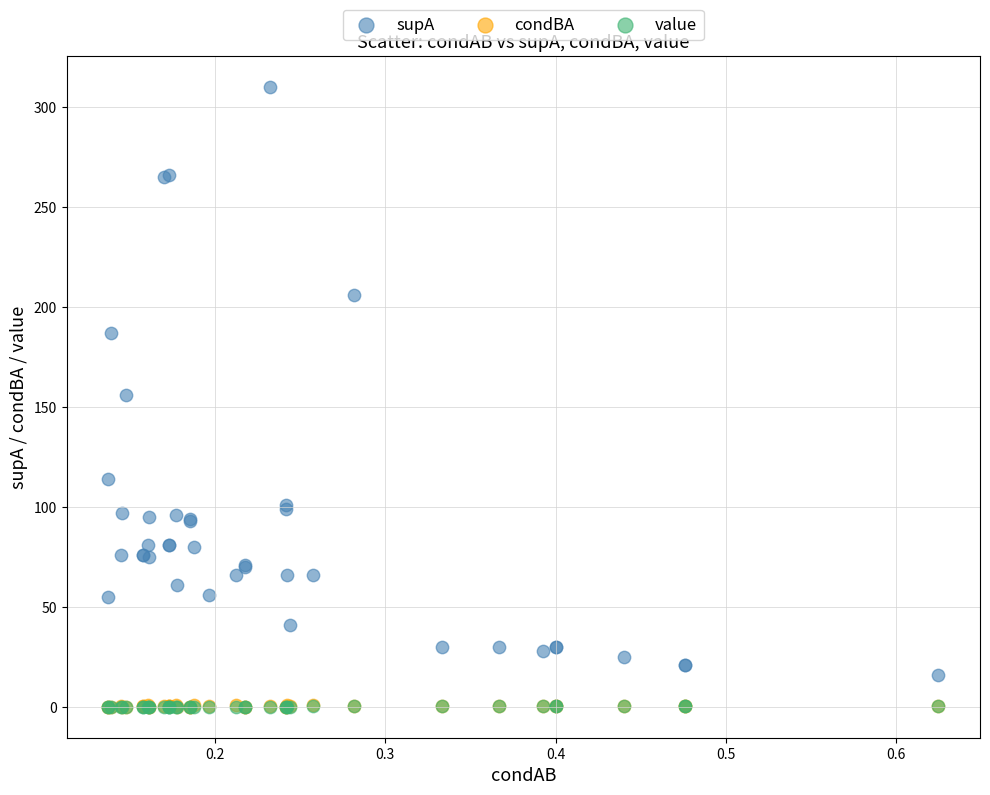

Which series contains the highest Y value?

supA